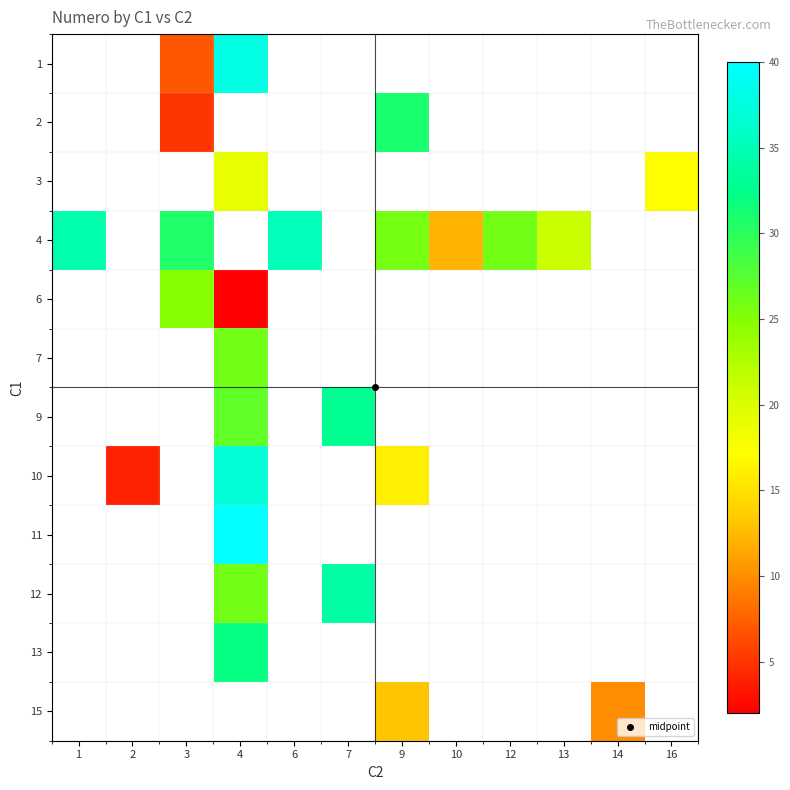

How many data points does each series have?

12